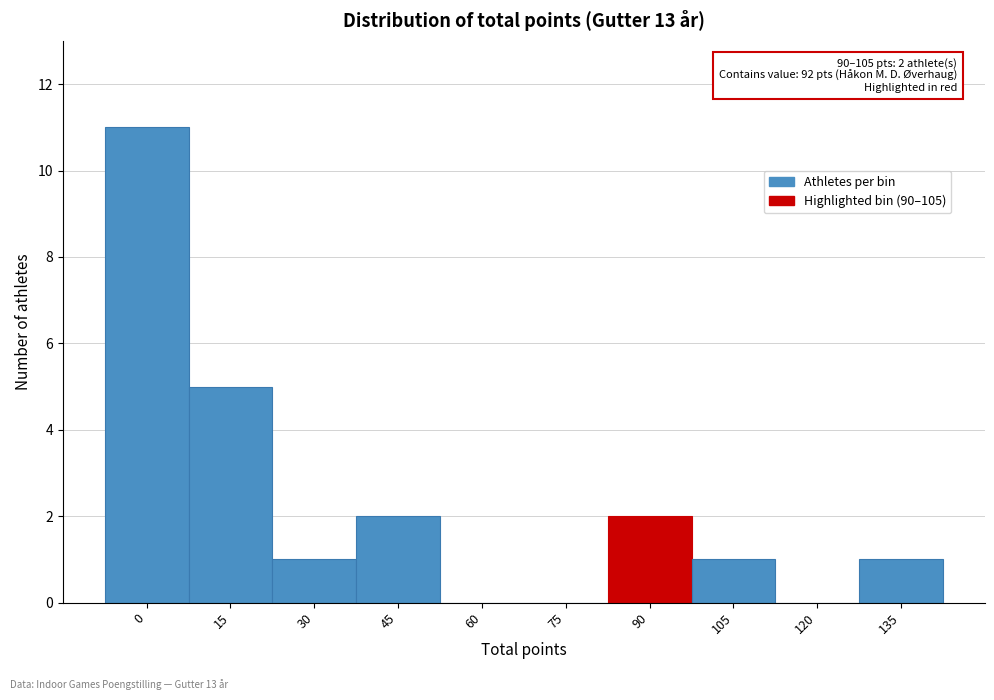

Reading left to right, extract all data points from this chart.

0=11	15=5	30=1	45=2	60=0	75=0	90=2	105=1	120=0	135=1